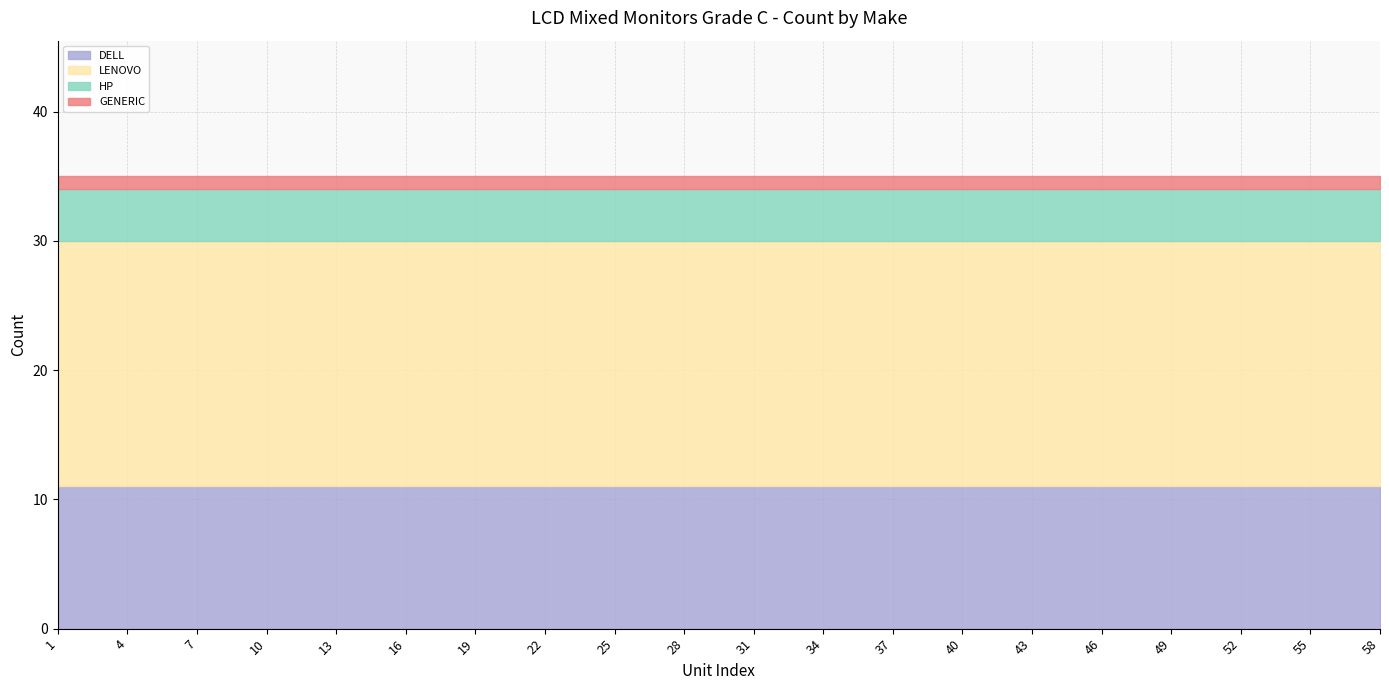

Does the chart display data point markers on the line(s)?

No